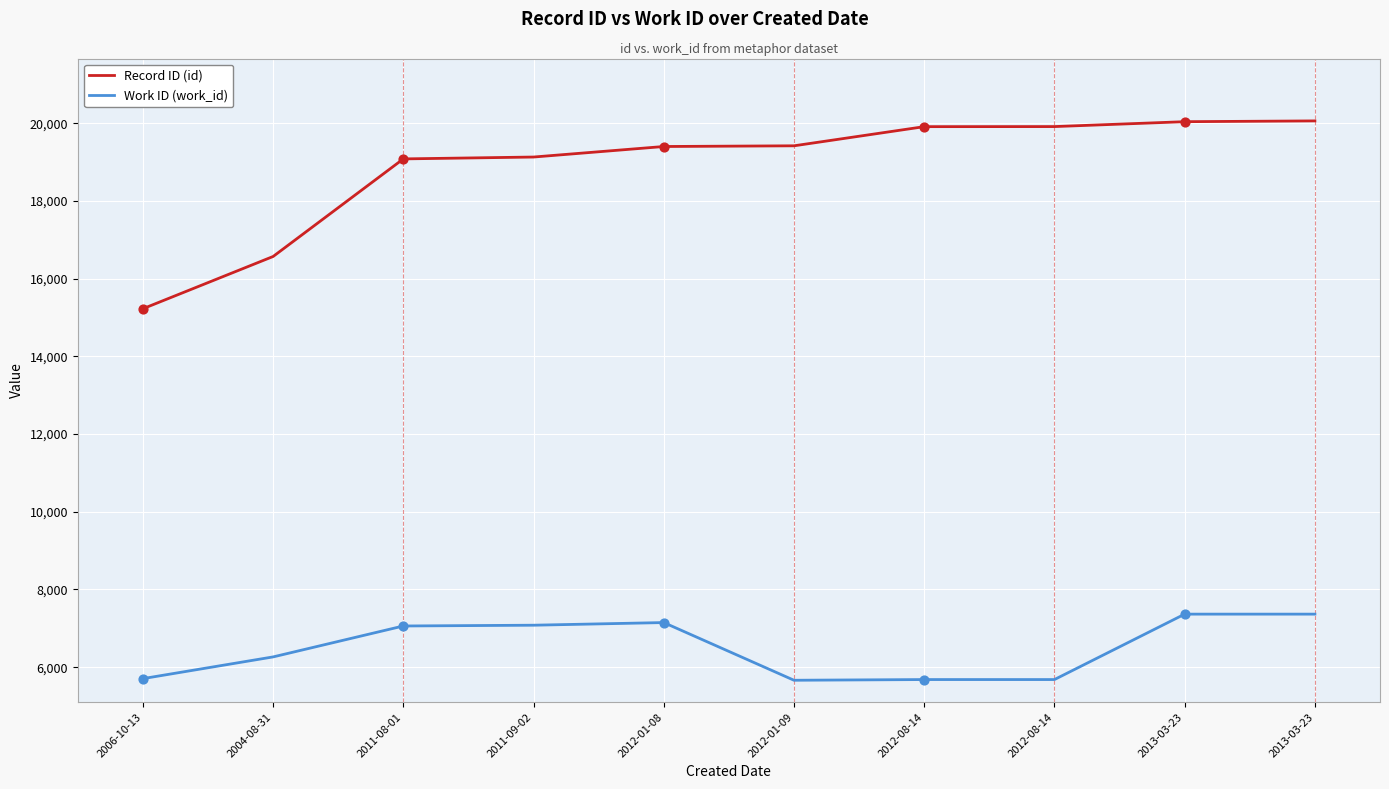

Is this an area chart (filled region under the line)?

No